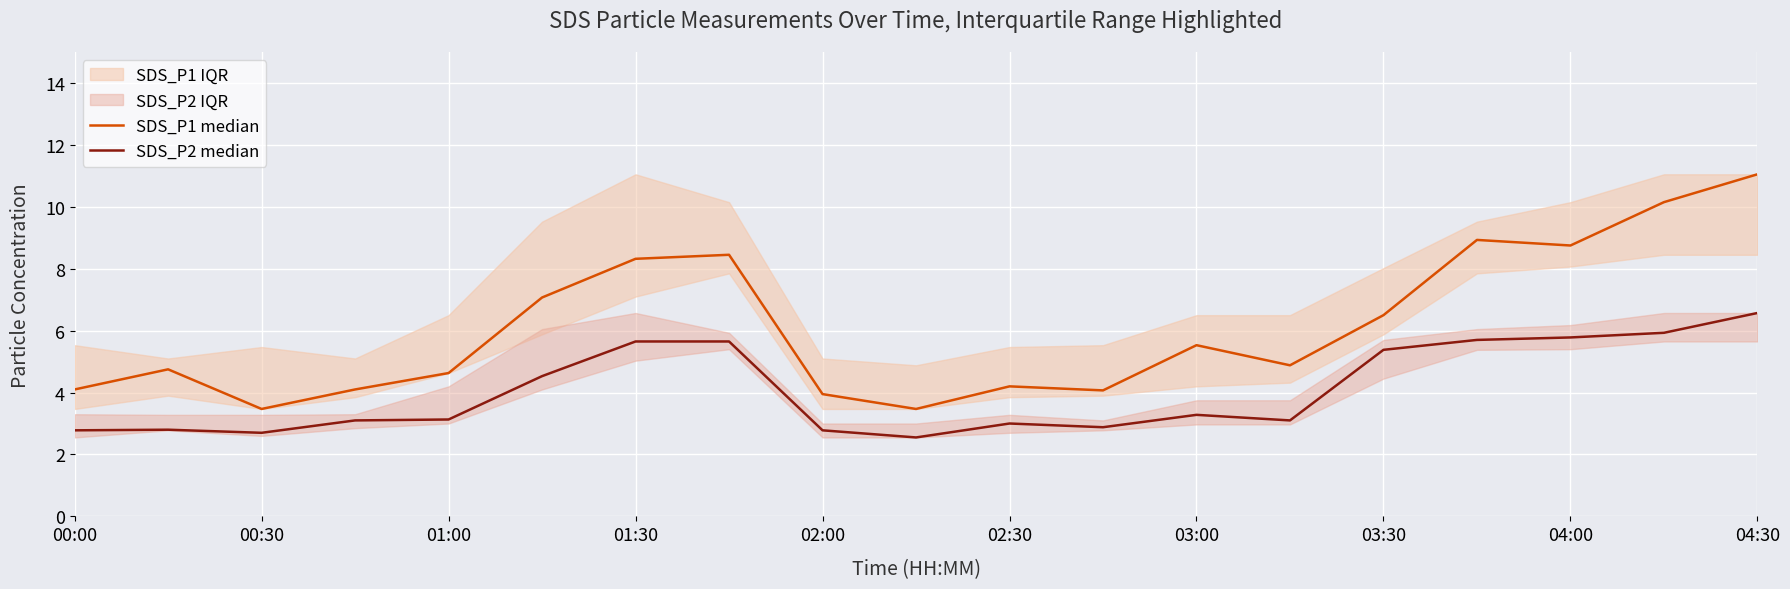

True or false: SDS_P1 median and SDS_P2 median cross at least once.

False